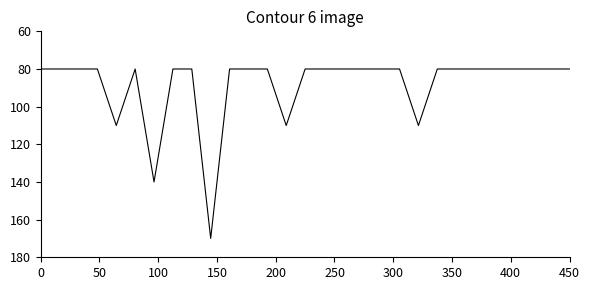

Is it true that 提供価（税別） equals 115.2 at 23?

False